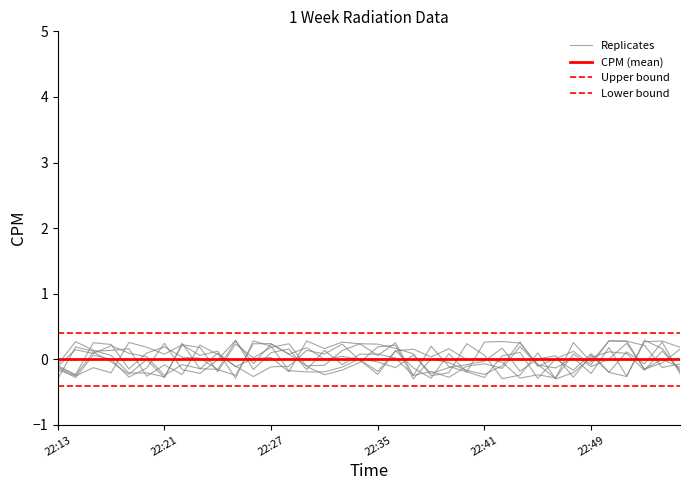

The value of CPM (mean) at 7 is 0.0. True or false?

True